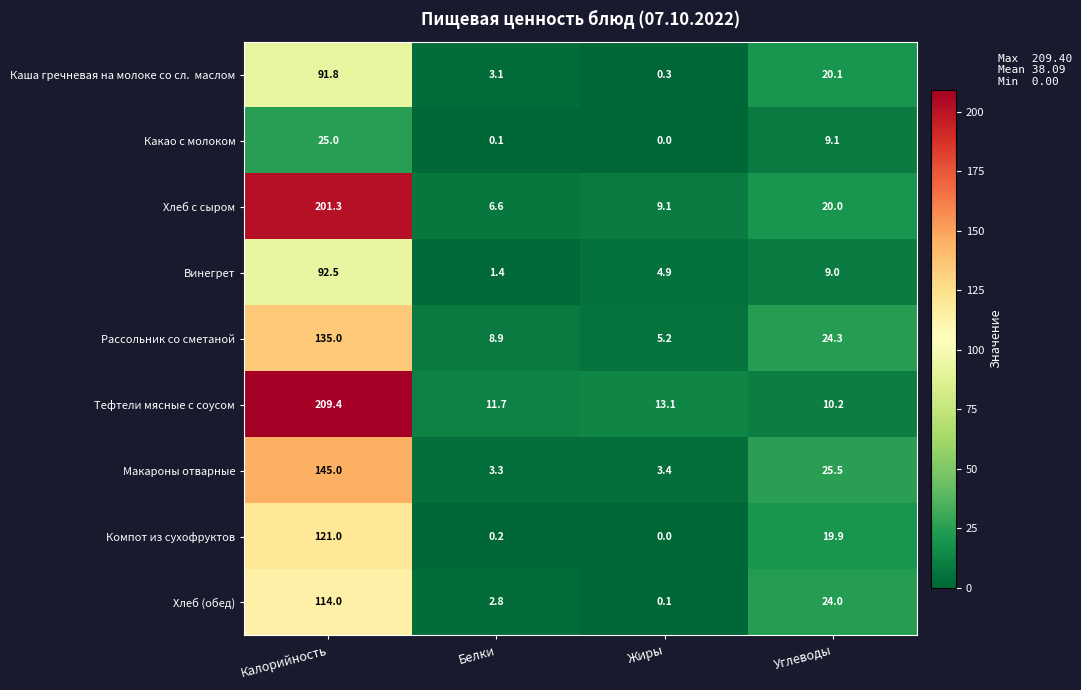

Count the number of data series in this chart.

9